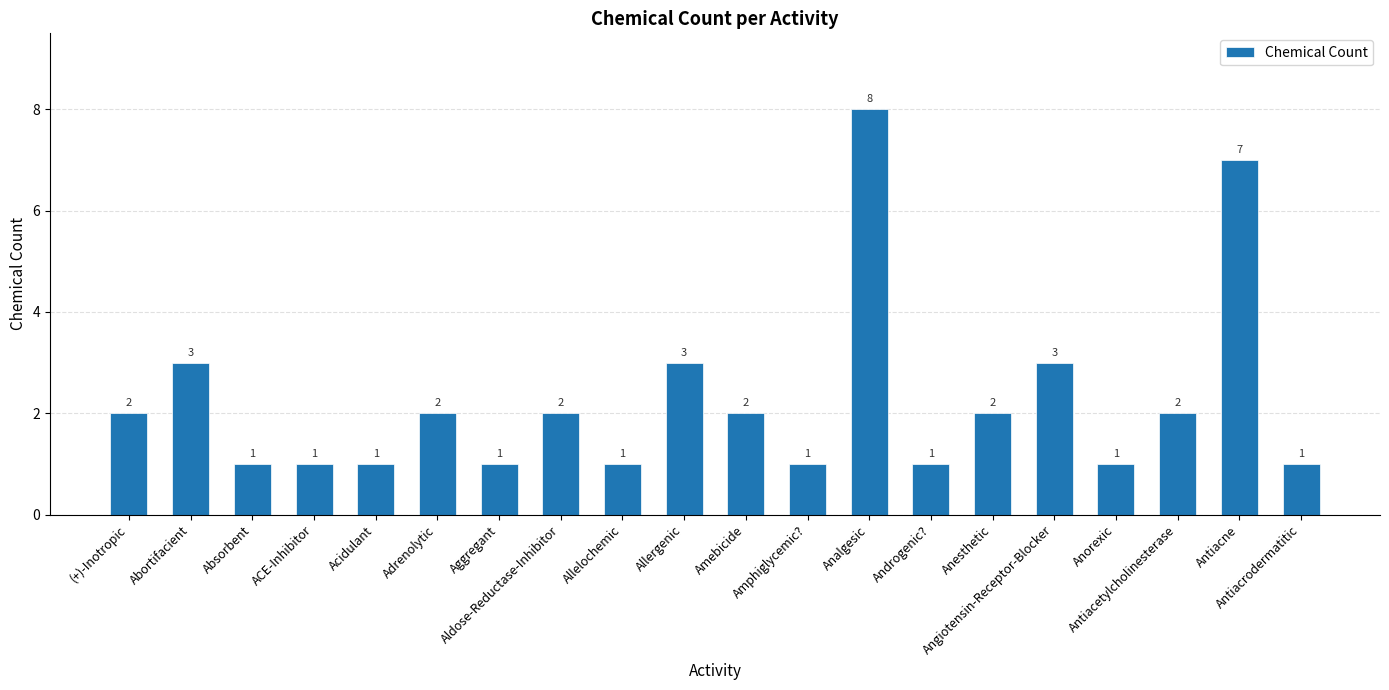

Reading left to right, extract all data points from this chart.

2	3	1	1	1	2	1	2	1	3	2	1	8	1	2	3	1	2	7	1